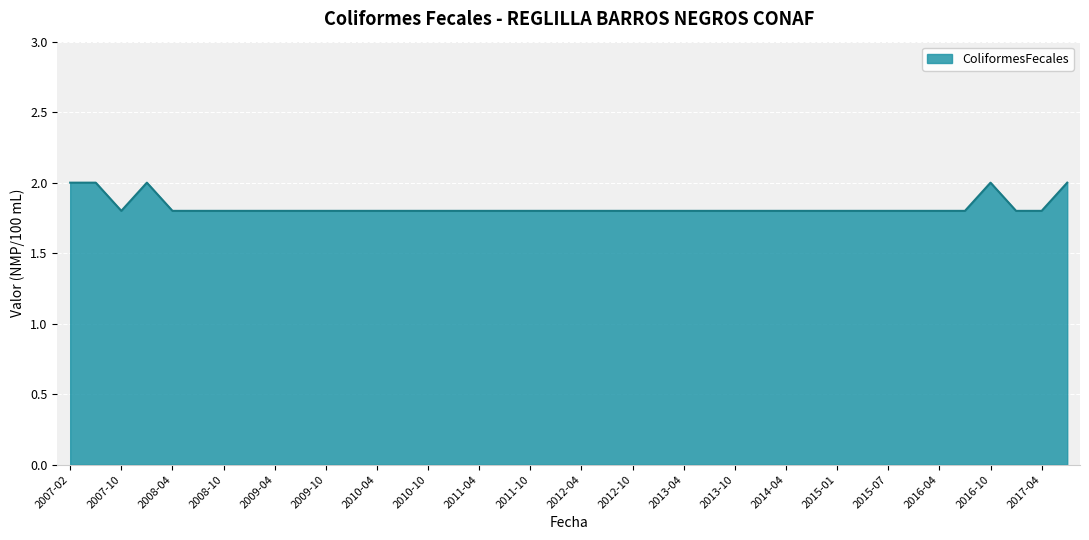

What is the minimum value shown in the chart?

1.8